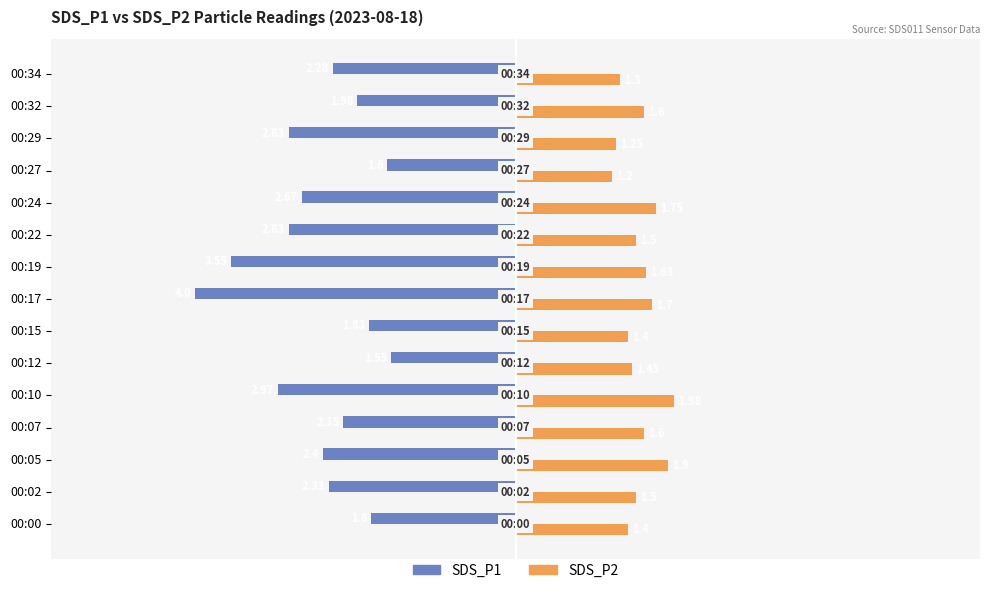

What is the difference between the highest and lowest values at 00:22?

4.3